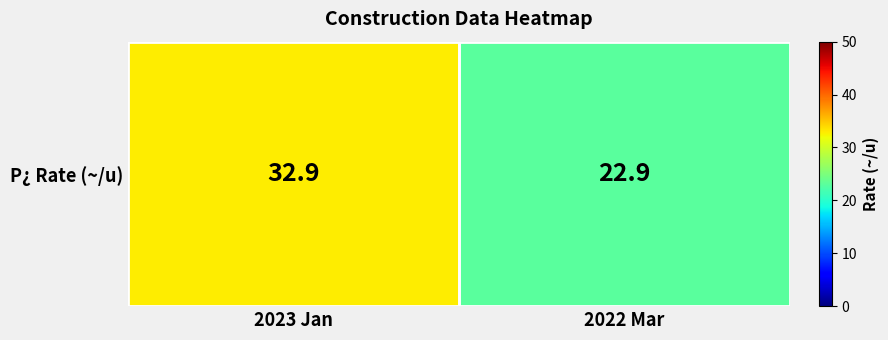

List the labels in order of value, smallest first.

2022 Mar, 2023 Jan